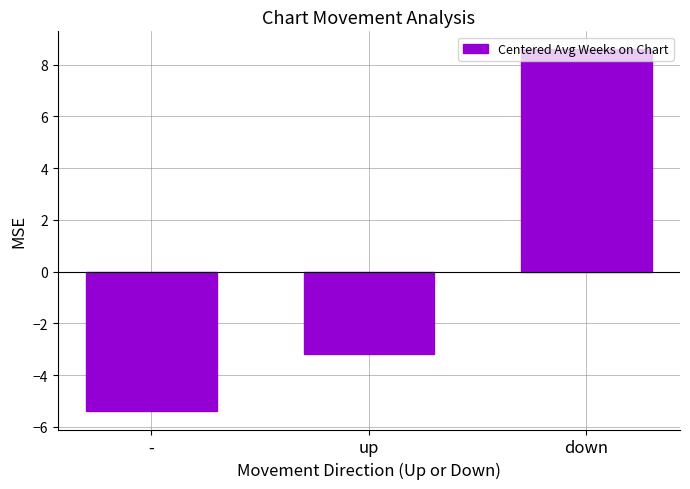

What is the difference between the maximum and second lowest values?

11.8